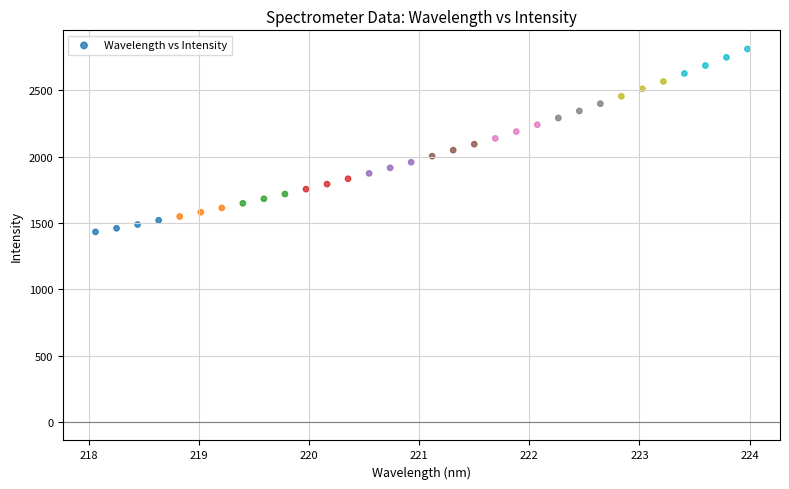

What is the range of X values (max minus min)?

5.9